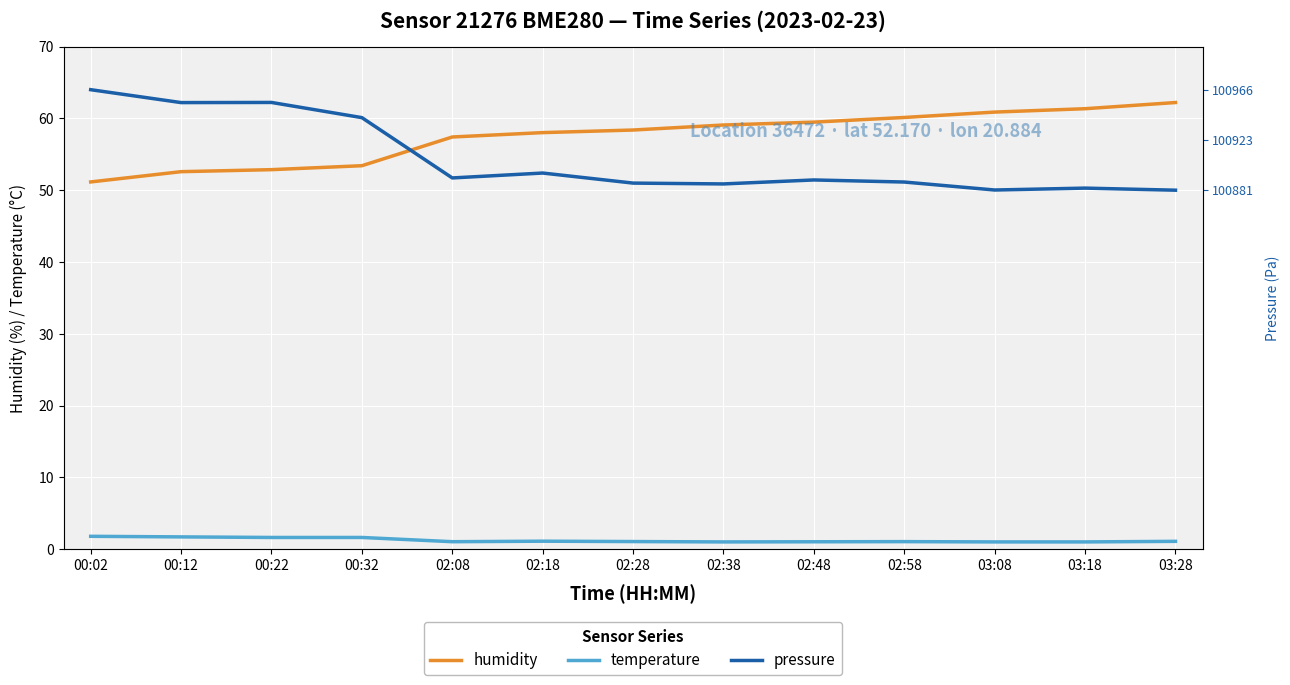

How many values in the pressure series exceed 51?

8